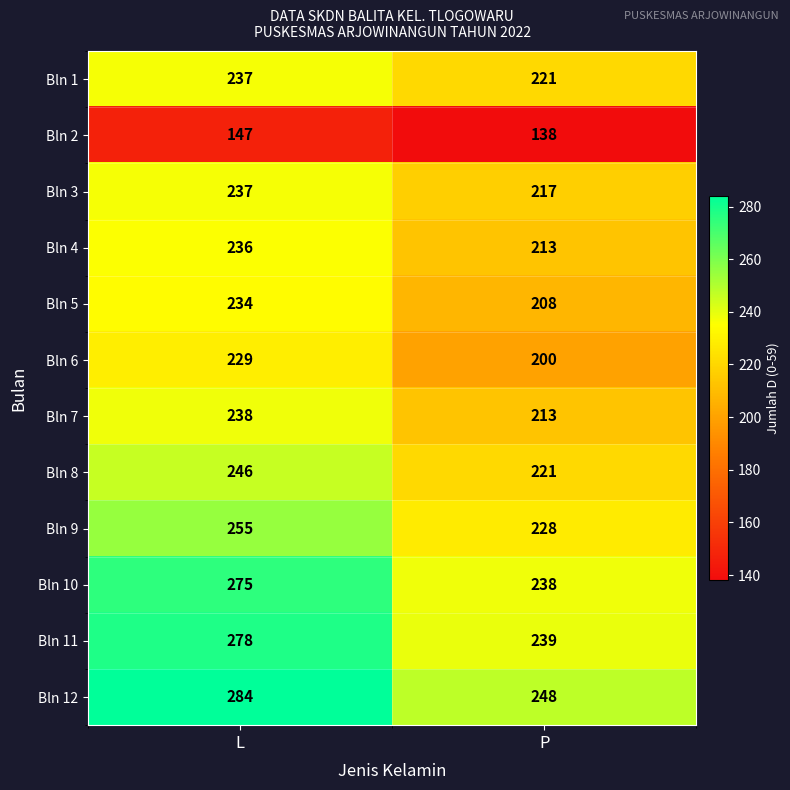

Read the Bln 3 value at P.

217